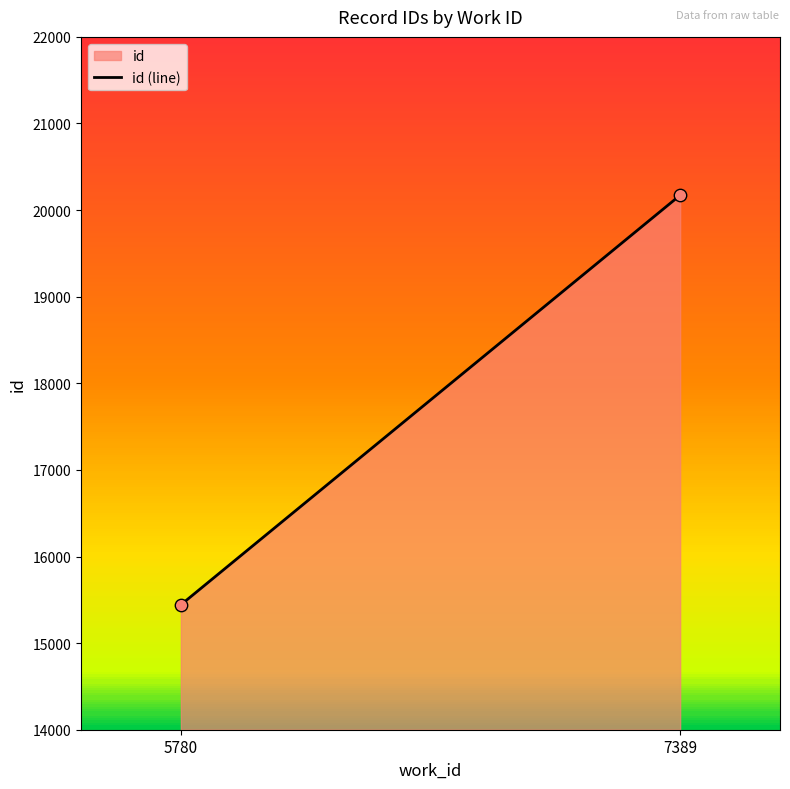

How many data points are displayed?

2